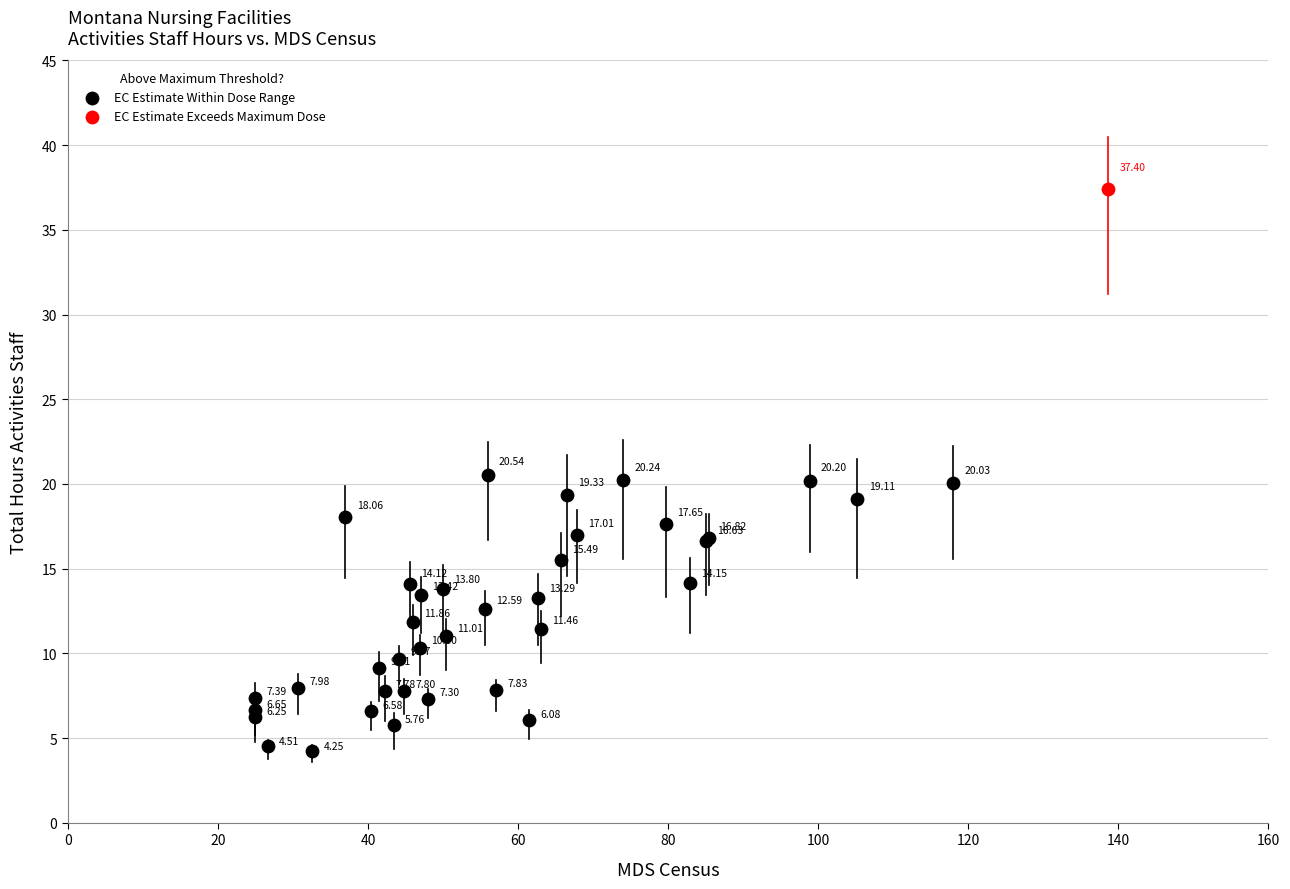

What are all the series names shown in the legend?

EC Estimate Within Dose Range, EC Estimate Exceeds Maximum Dose